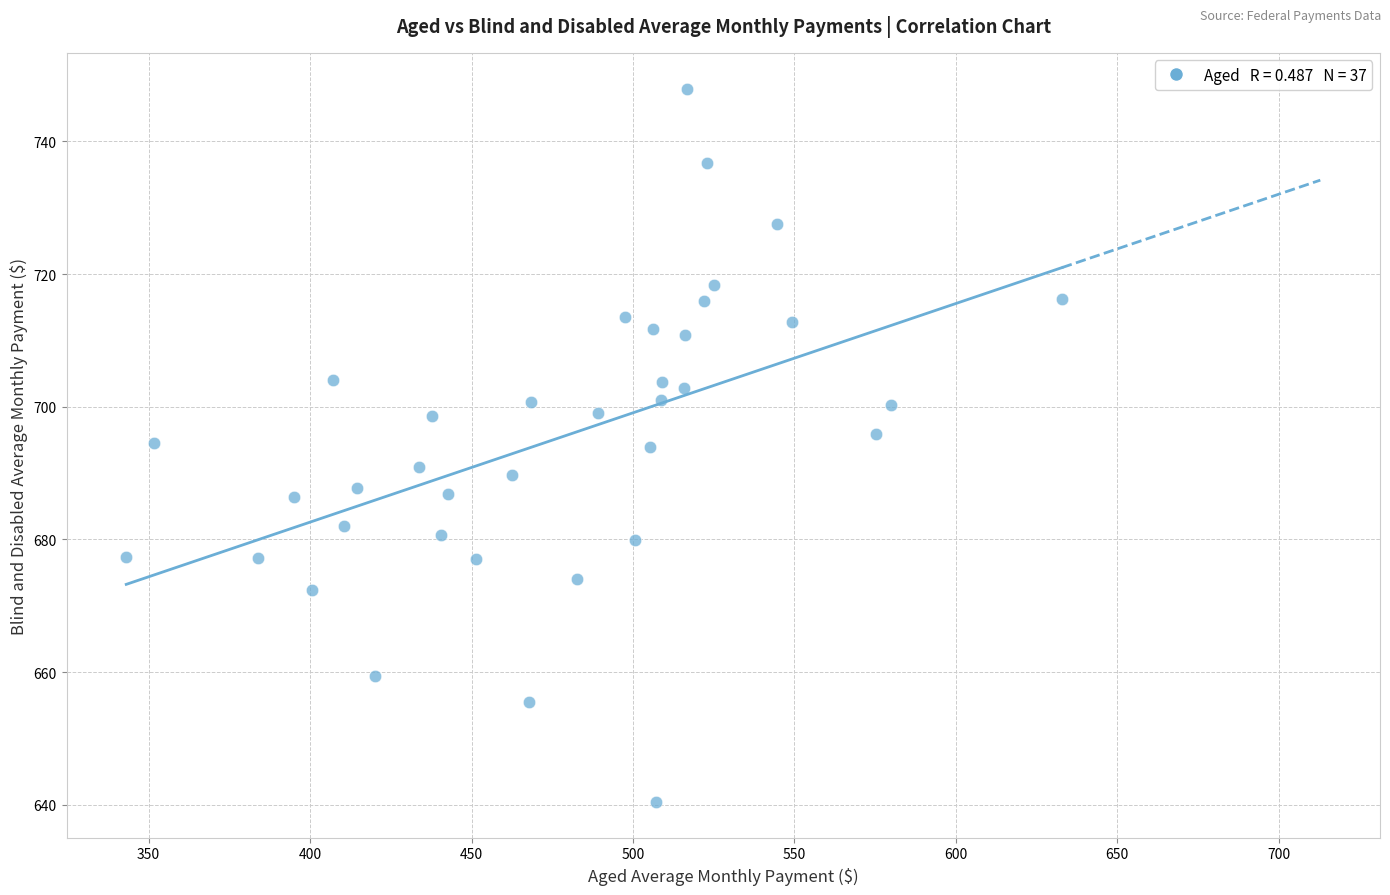

What is the range of X values (max minus min)?

289.8